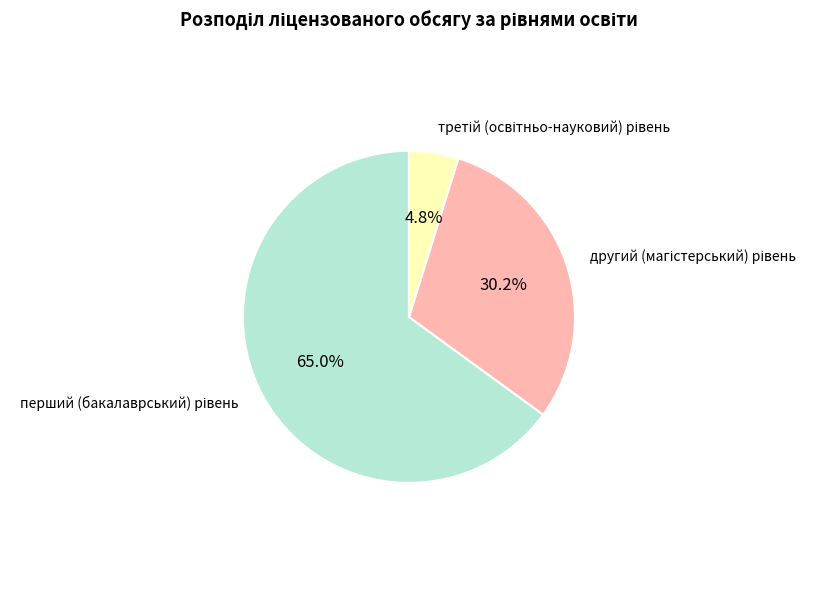

Count the number of slices in the pie.

3